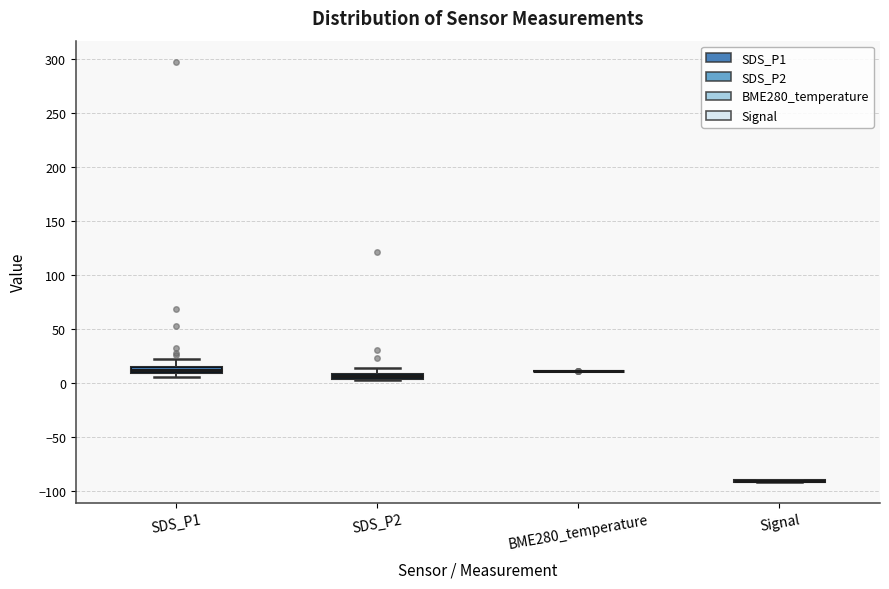

Where does the upper whisker of the box for SDS_P2 end on the y-axis? The values are not printed on the chart, so give them approximately, as read against the axis.

15